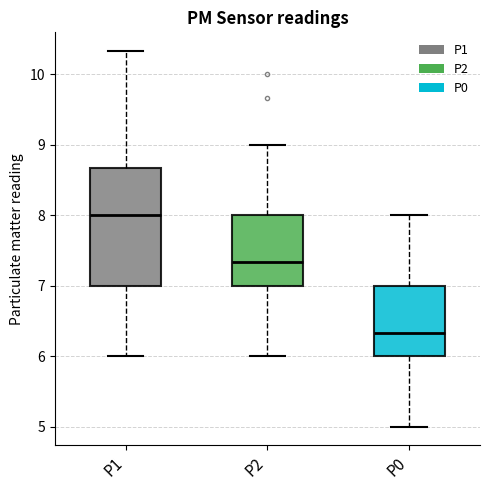

Reading left to right, read every box against the y-axis: the position of its median line, the range the box covers, and the ends of its whiskers. The values are not printed on the chart, so give them approximately, as read against the axis.

P1: median 8.0, box 7.0 to 8.7, whiskers 6.0 to 10.3
P2: median 7.3, box 7.0 to 8.0, whiskers 6.0 to 9.0
P0: median 6.3, box 6.0 to 7.0, whiskers 5.0 to 8.0